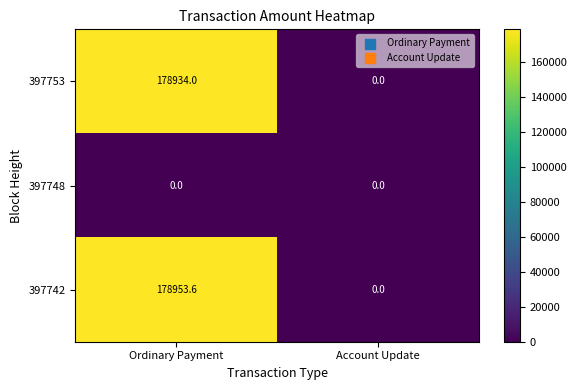

How many data points does each series have?

2